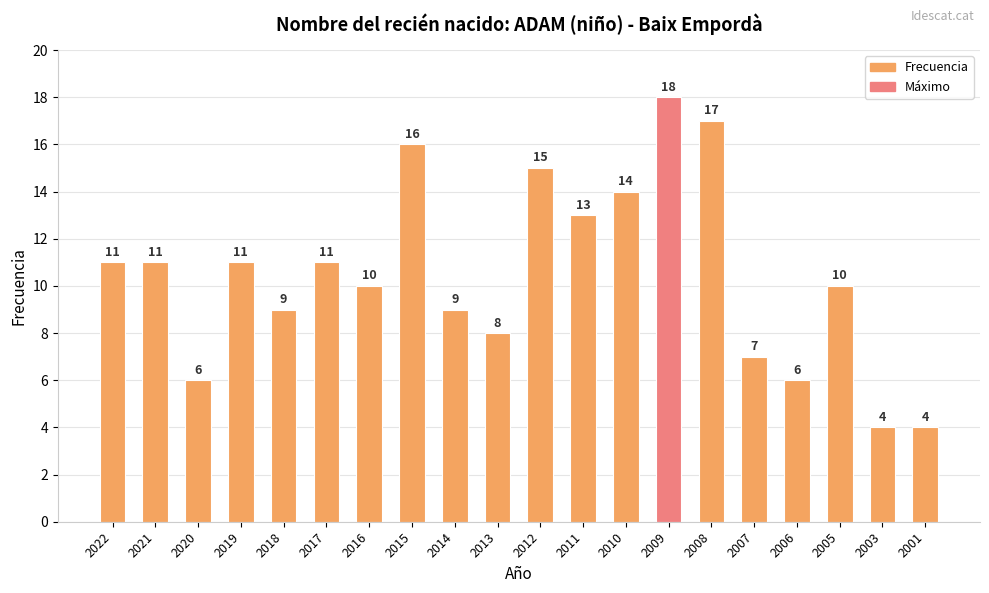

What value does the data have at 2013, to the nearest 10?

10